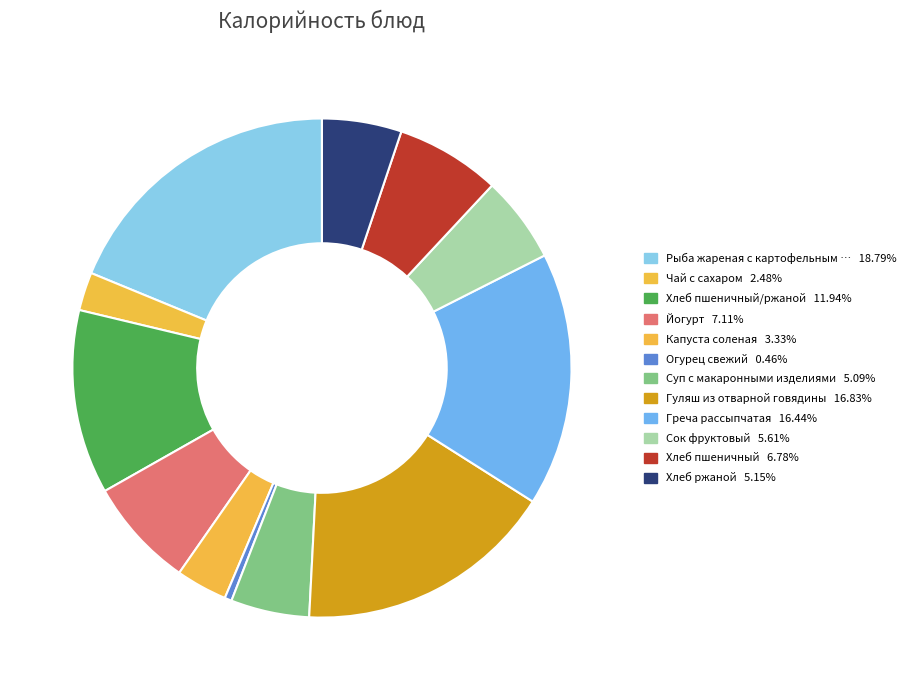

Rank the categories by value from lowest to highest.

Огурец свежий, Чай с сахаром, Капуста соленая, Суп с макаронными изделиями, Хлеб ржаной, Сок фруктовый, Хлеб пшеничный, Йогурт, Хлеб пшеничный/ржаной, Греча рассыпчатая, Гуляш из отварной говядины, Рыба жареная с картофельным пюре